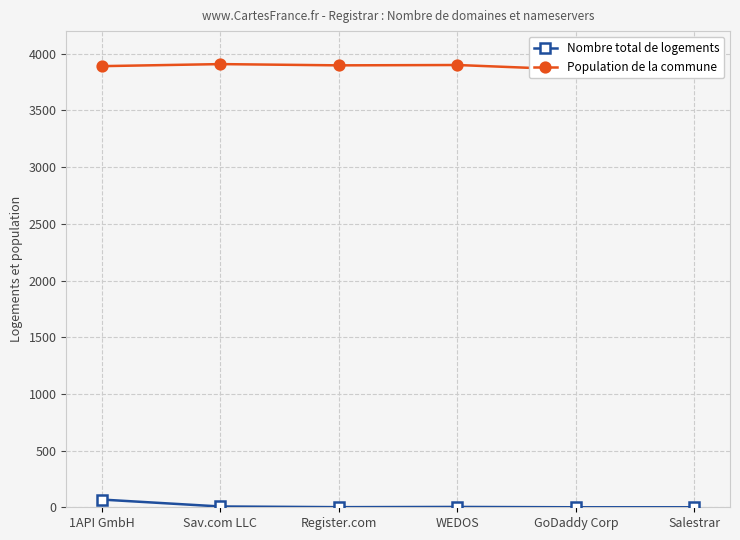

Does the chart have visible grid lines?

Yes